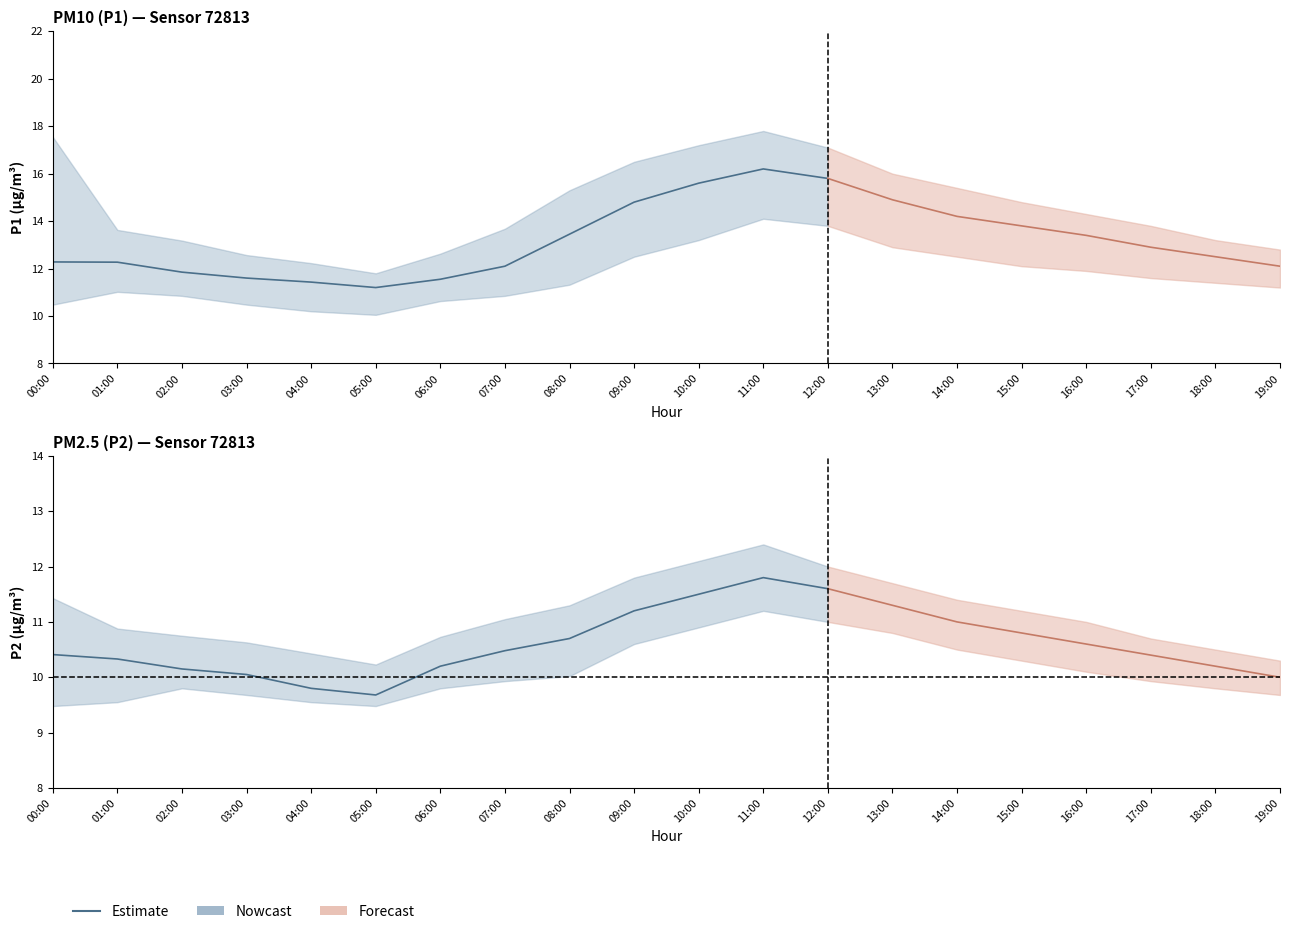

The value of P2 at 01:00 is 10.3. True or false?

True